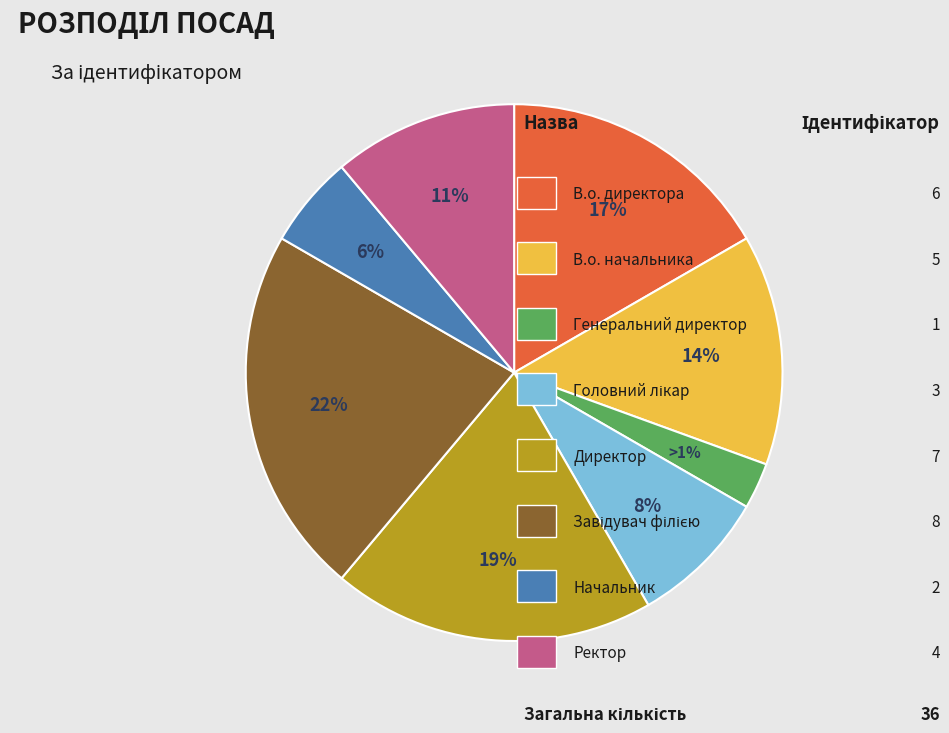

Which has a higher value, В.о. начальника or Начальник?

В.о. начальника